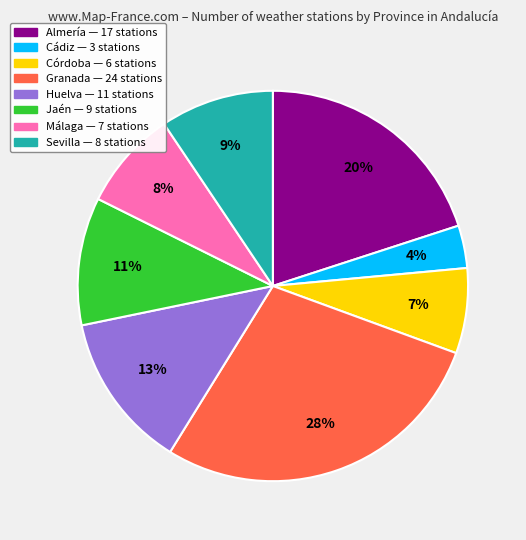

To the nearest percent, what is the difference between the Cádiz and Almería slice percentages?

16%